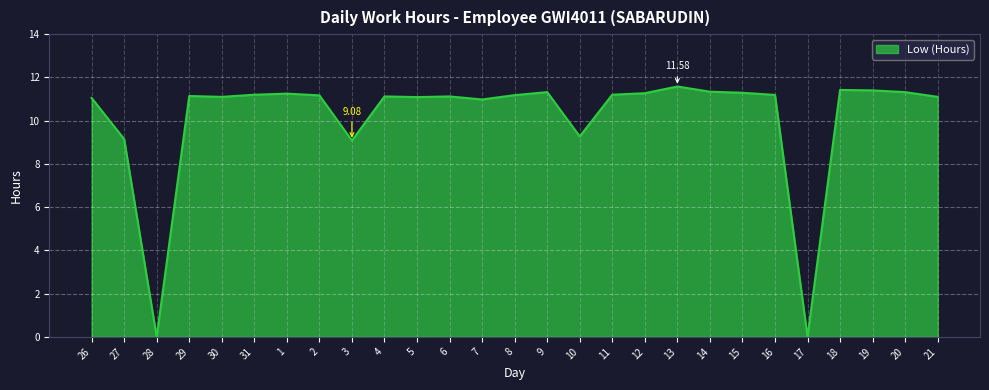

Is it true that the value at 29 is 11.1?

True